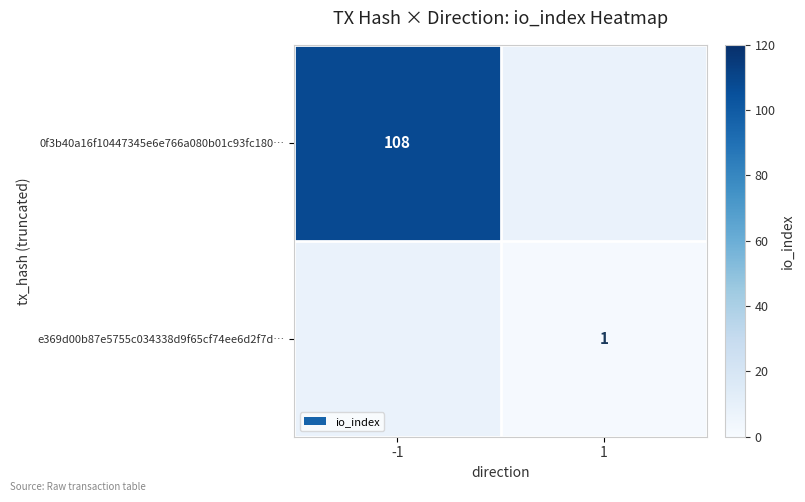

Is the value of 0f3b40a16f10447345e6e766a080b01c93fc180… at -1 greater than the value of e369d00b87e5755c034338d9f65cf74ee6d2f7d… at 1?

Yes